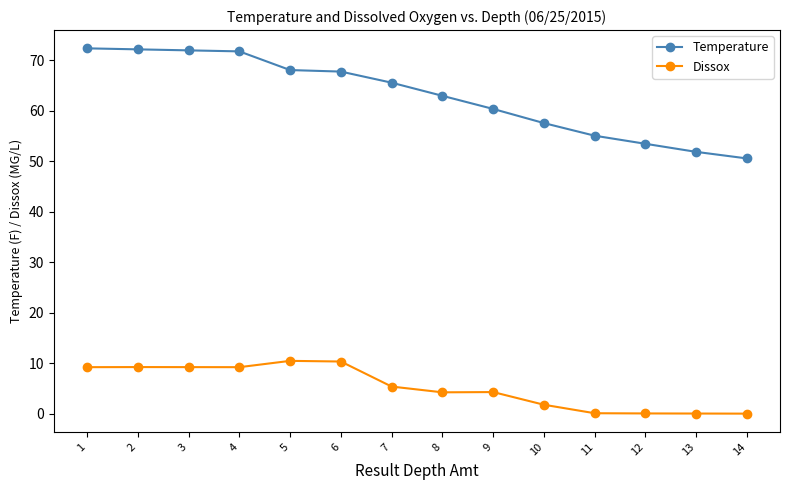

True or false: Temperature has a value of 57.6 at 10.

True